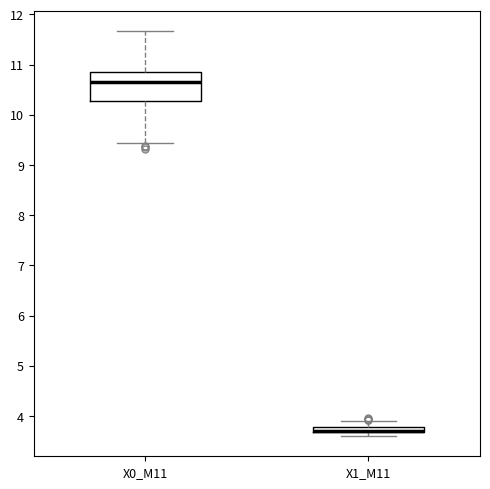

Comparing the boxes themselves (not the whiskers), which one is the tallest?

X0_M11